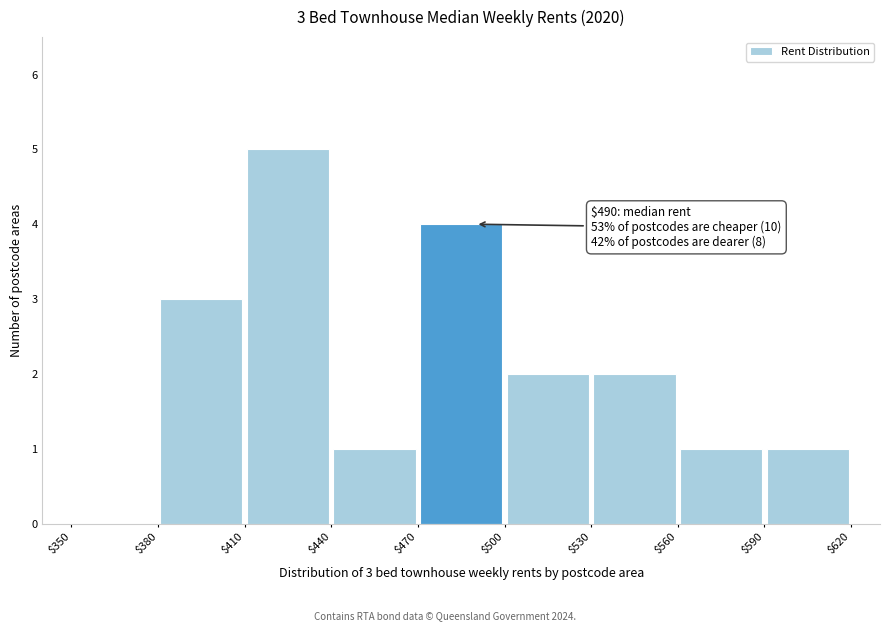

Which range on the x-axis has the tallest bar?

$410 to $440